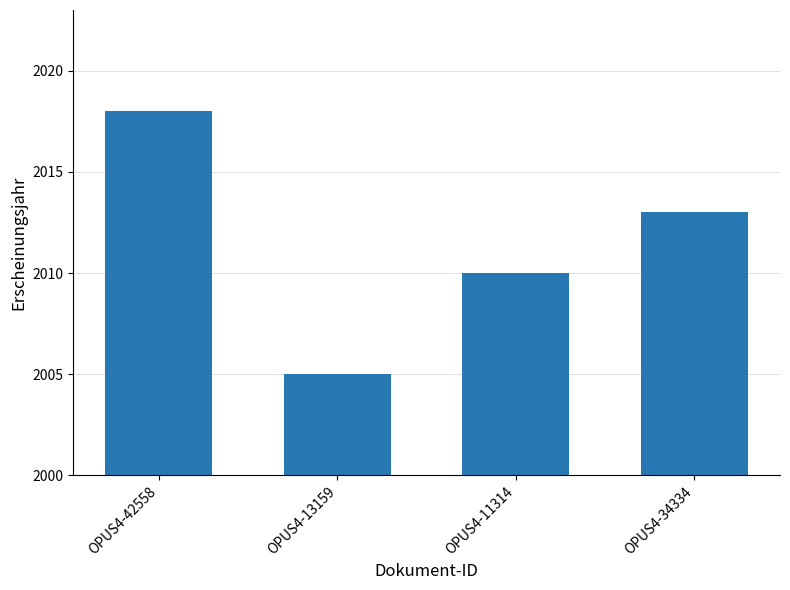

How many data points are less than 2013?

2